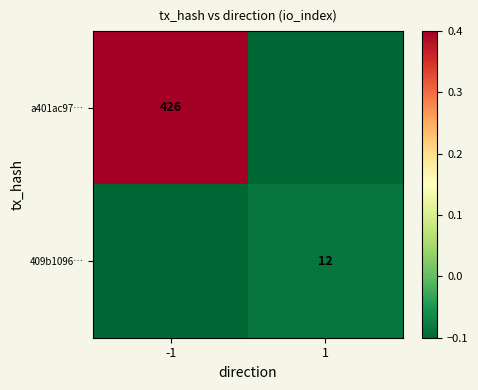

At which category is the sum across all series the highest?

-1